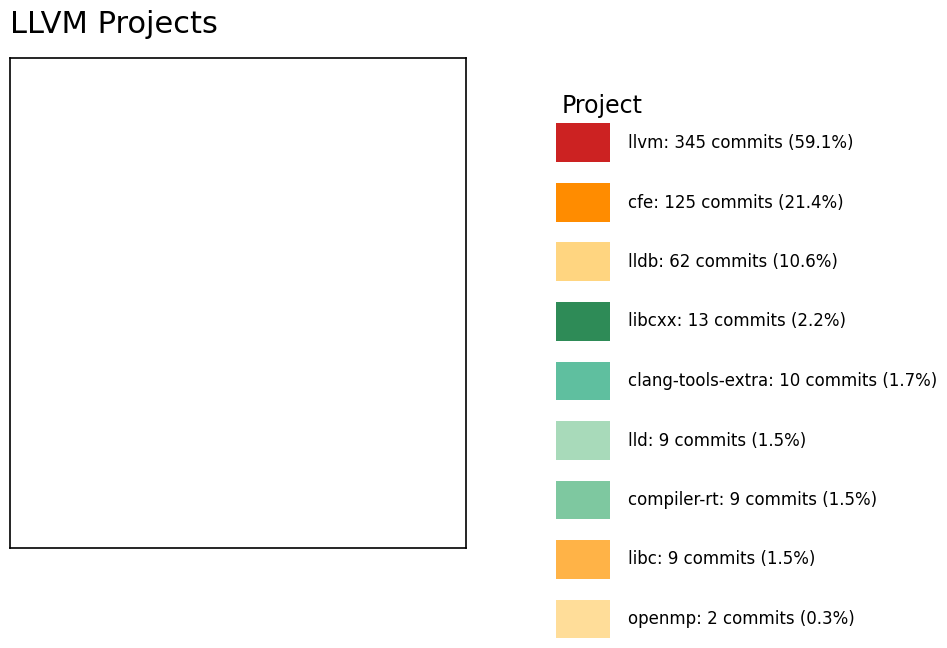

Count the number of slices in the pie.

9